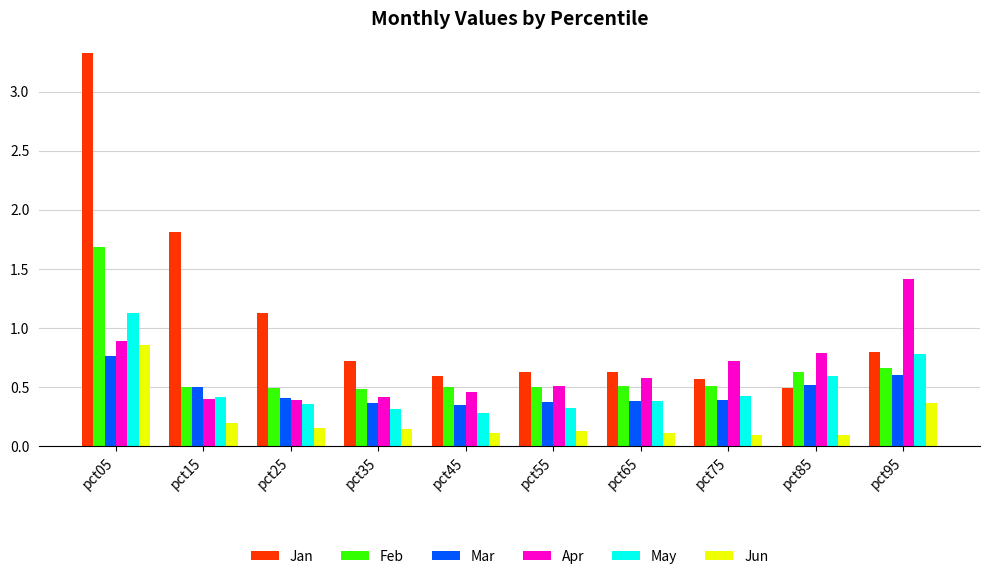

Which series has the largest total across all categories?

Jan